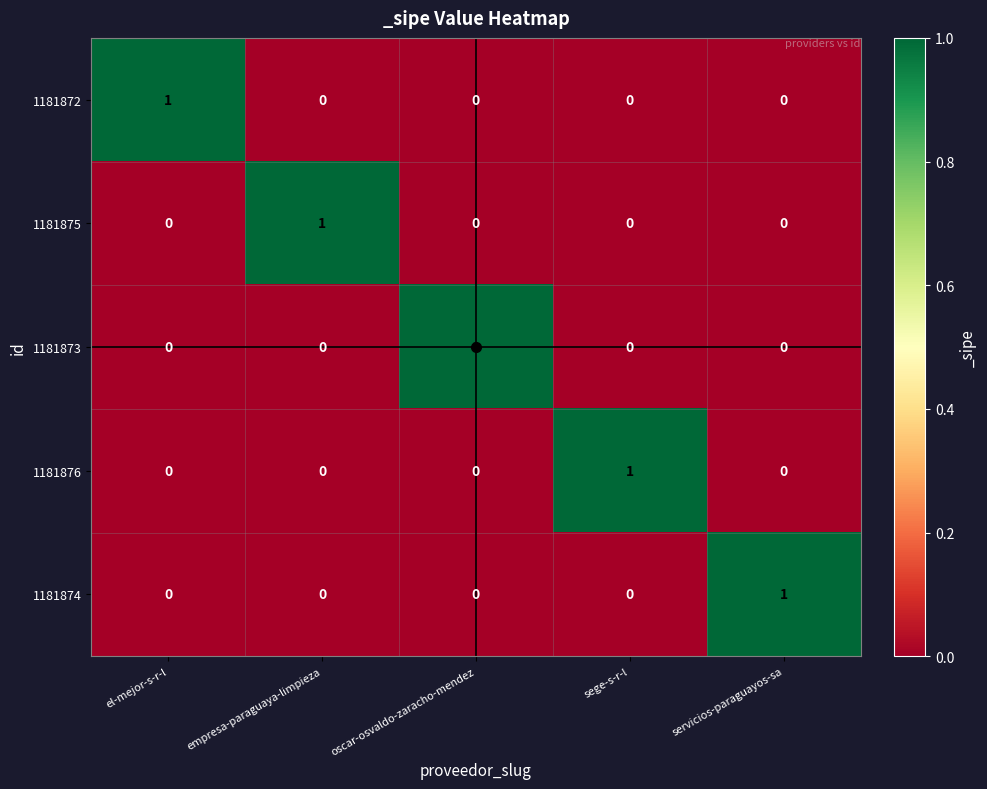

The 1181874 series shows 1 at empresa-paraguaya-limpieza. True or false?

False